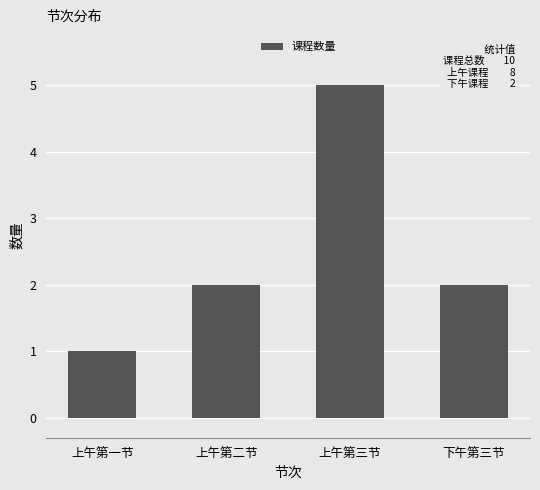

Are the bars horizontal?

No